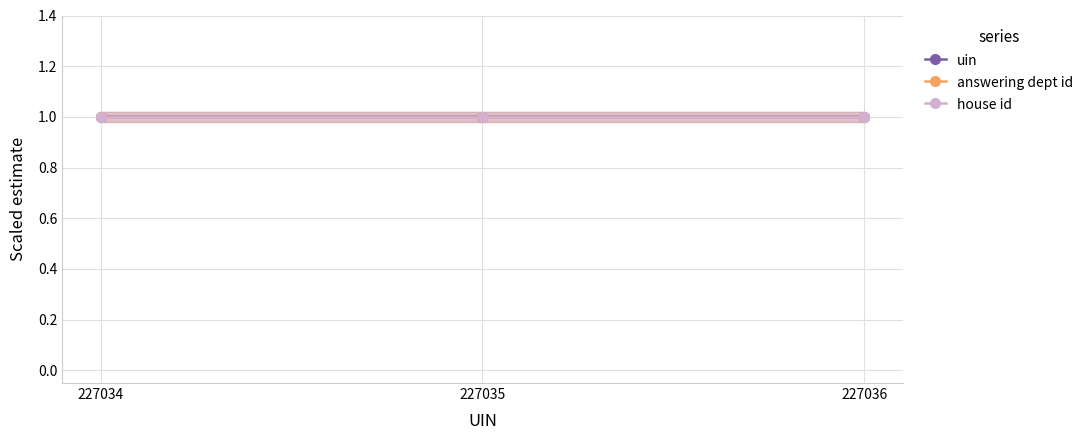

At how many categories does at least one series exceed 0?

3